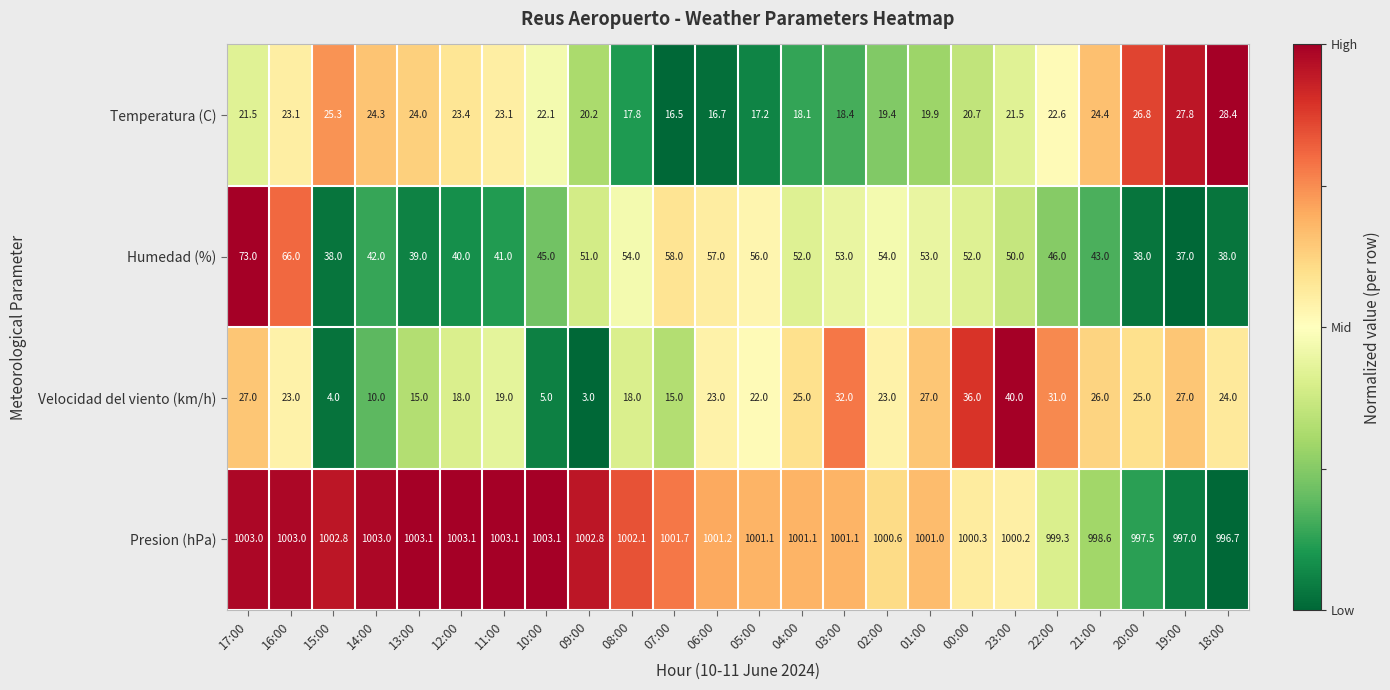

Rank the series at 22:00 from highest to lowest value.

Presion (hPa), Humedad (%), Velocidad del viento (km/h), Temperatura (C)